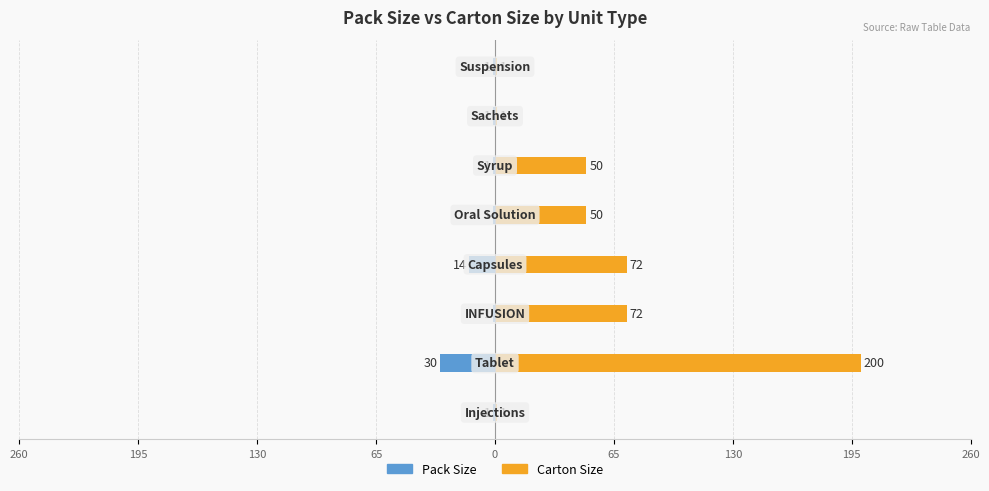

Which series has the largest total across all categories?

Carton Size